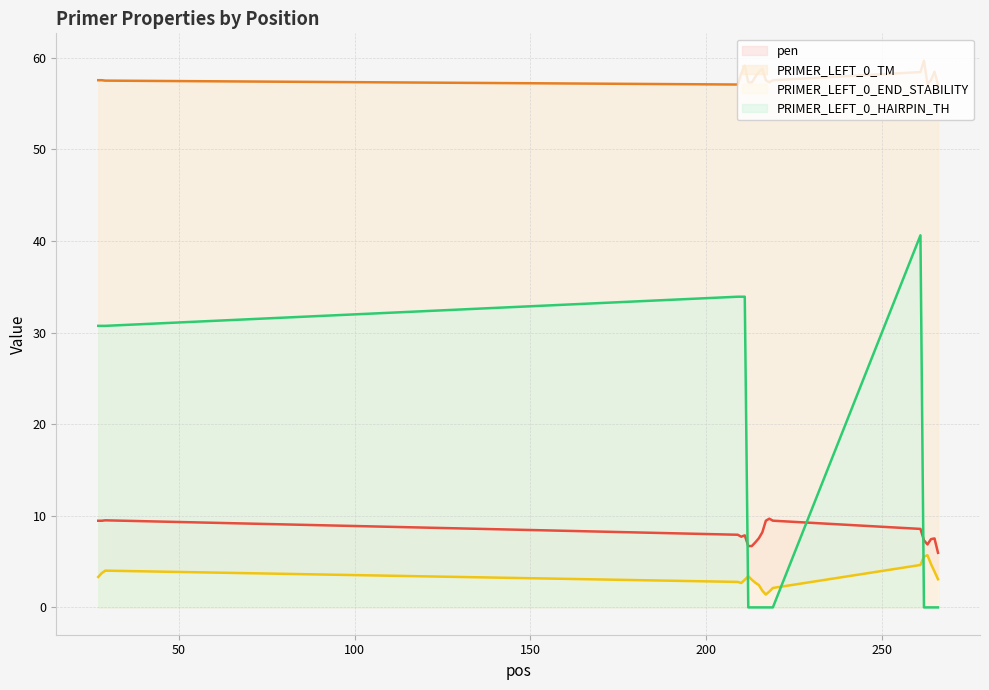

What is the difference between the highest and lowest values at 211?

56.1